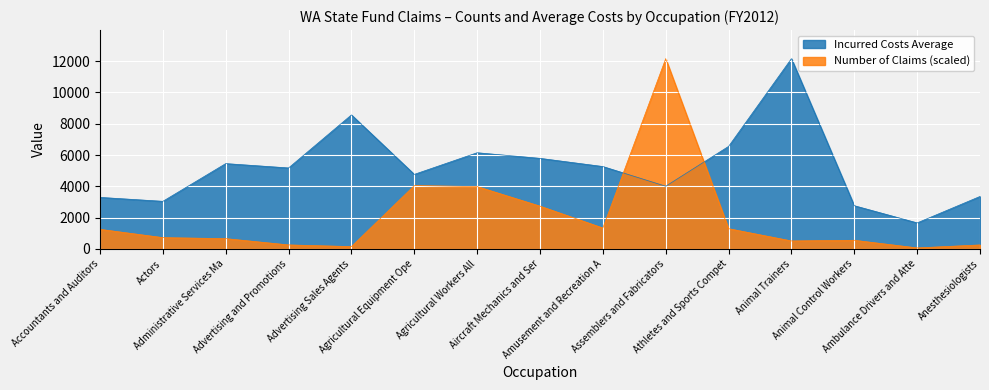

What is the sum of all Incurred Costs Average values?

77975.0